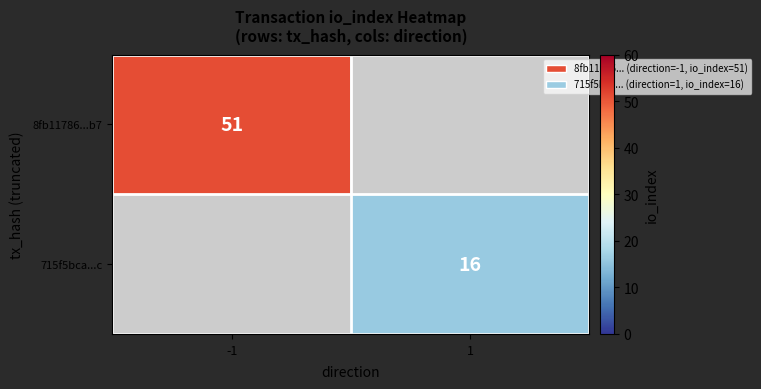

The value of 715f5bca...c at 1 is 16. True or false?

True